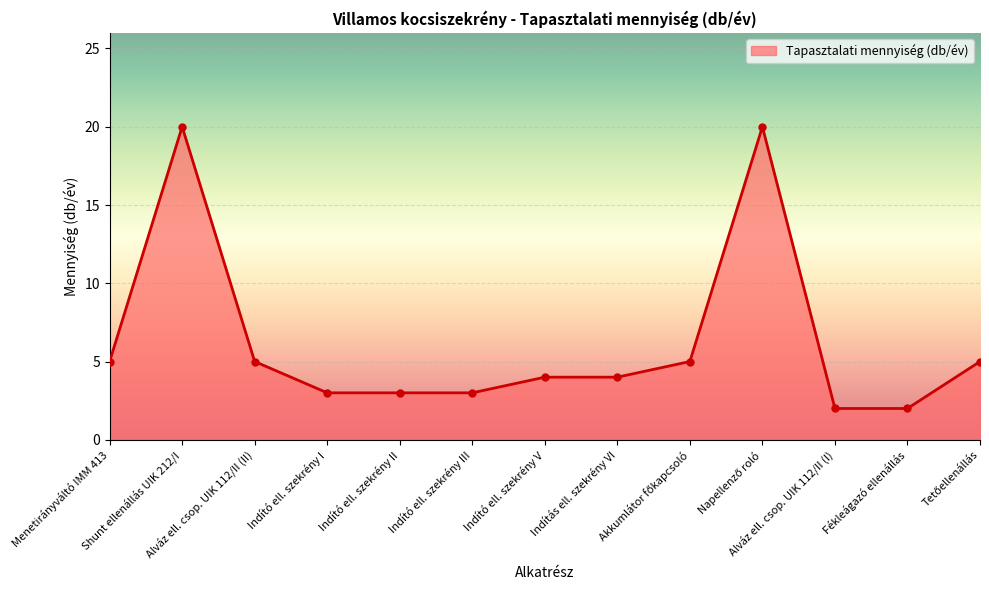

What is the difference between the values at Indító ell. szekrény I and Menetirányváltó IMM 413?

2